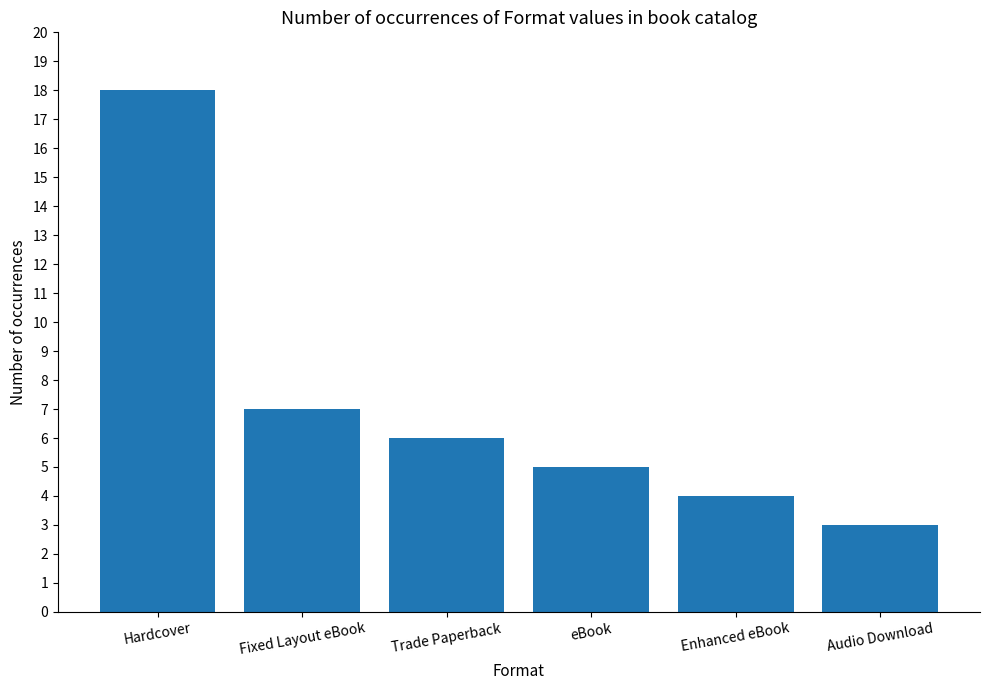

What is the change in value from Fixed Layout eBook to Enhanced eBook?

-3